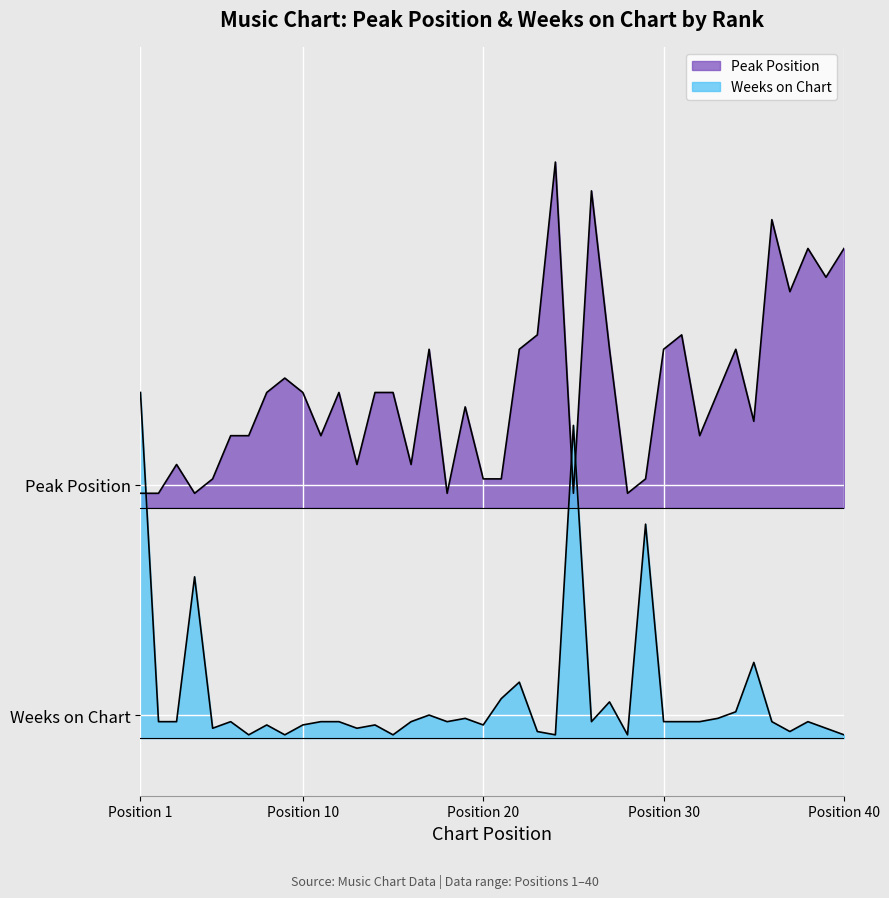

At which label does Weeks on Chart first exceed 1?

1